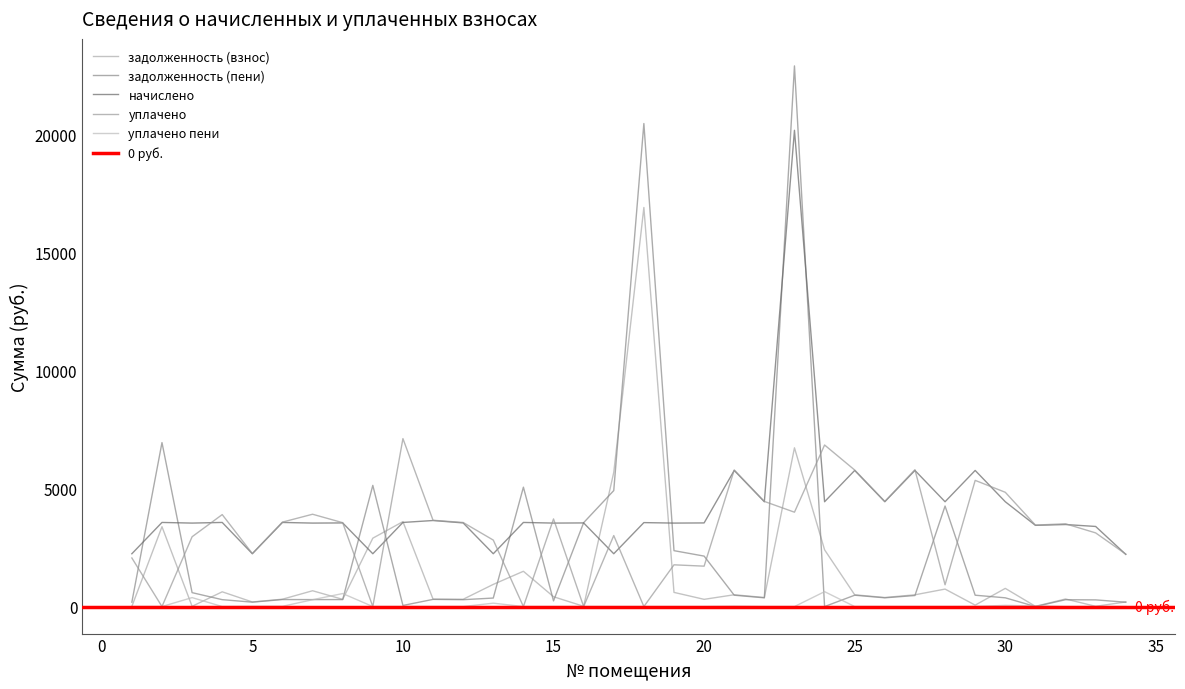

How many interior local peaks does the уплачено пени series have?

9